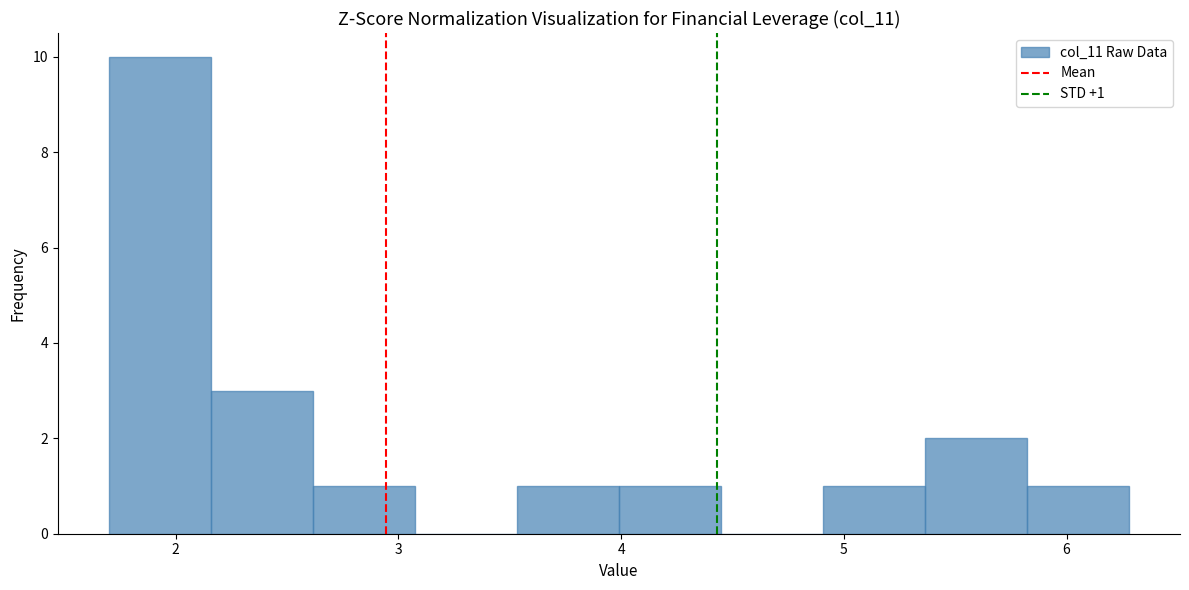

Which range on the x-axis has the tallest bar?

1.7 to 2.2